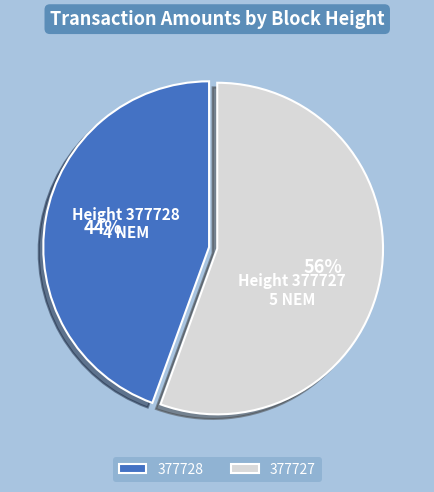

To the nearest percent, what portion does 377728 represent?

44%